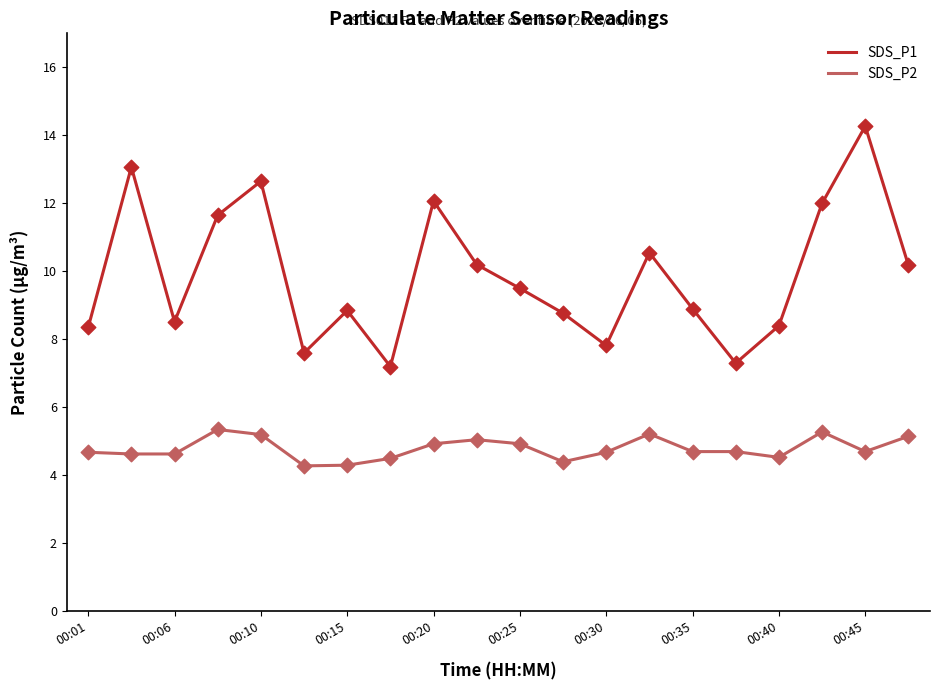

Which series has the largest range (max minus min)?

SDS_P1